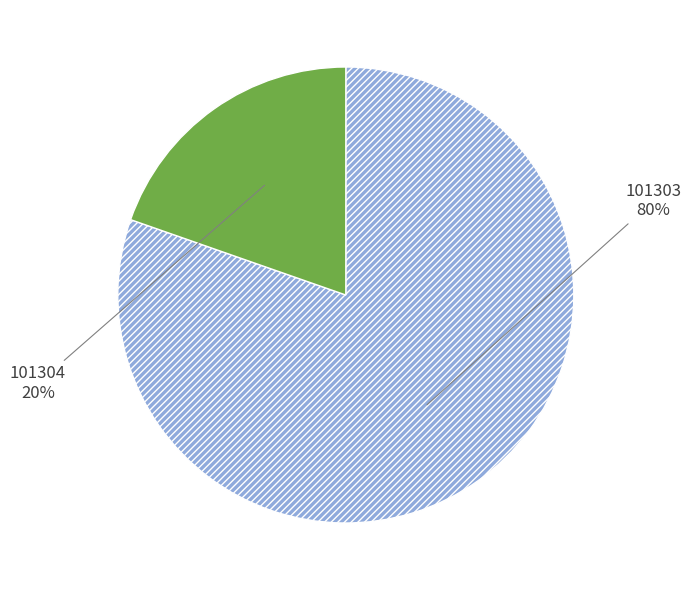

Between 101304 and 101303, which is larger?

101303